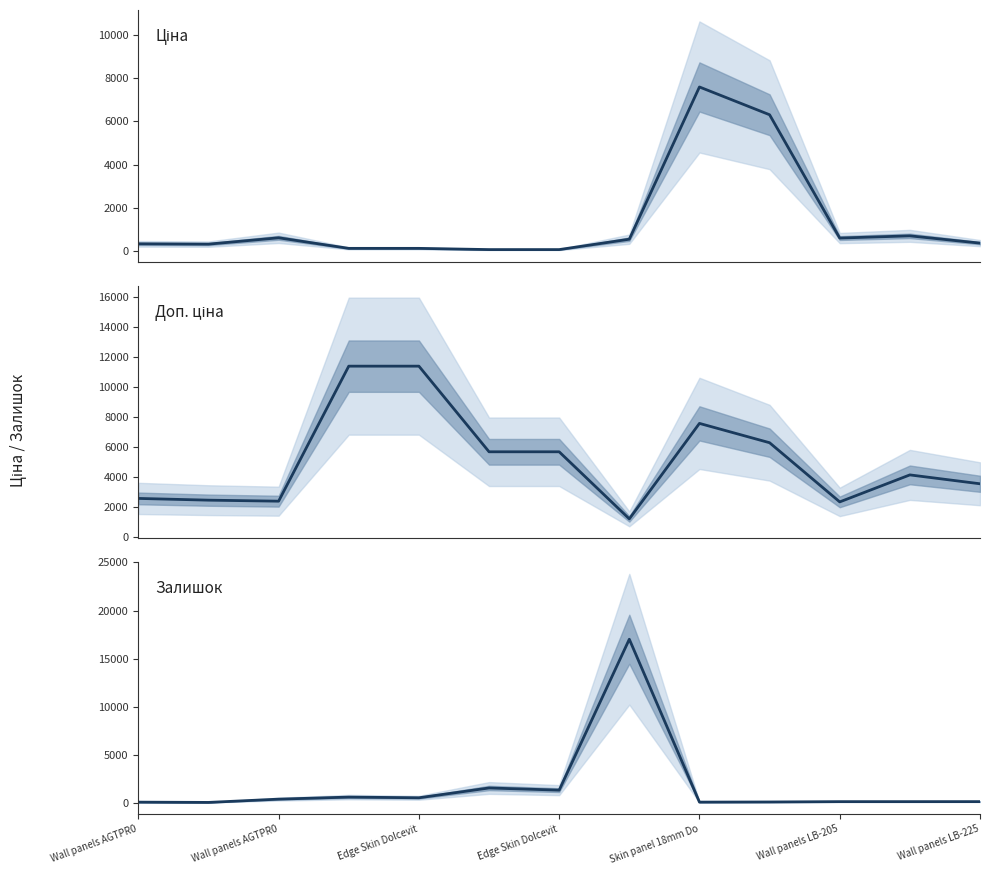

List the series in order of their peak value, lowest first.

Ціна, Доп. ціна, Залишок